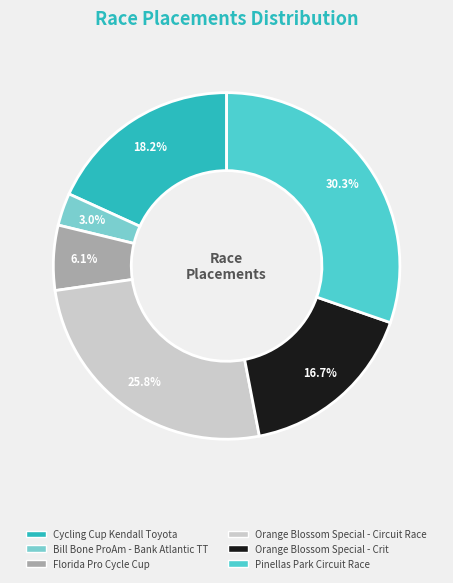

Which slice is the largest?

Pinellas Park Circuit Race